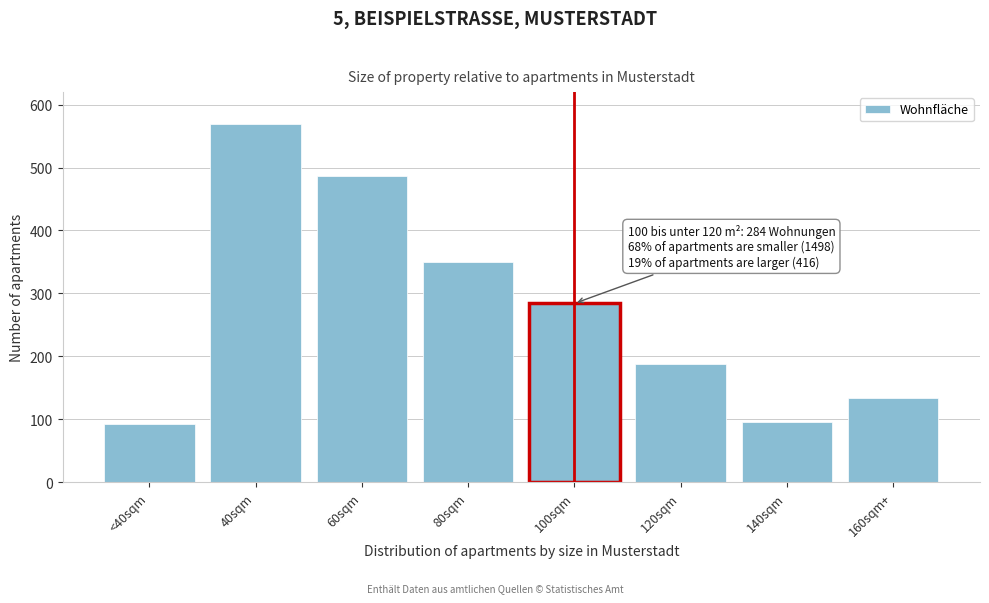

Reading right to left, list all the values displayed in this chart.

134	95	187	284	350	486	570	92